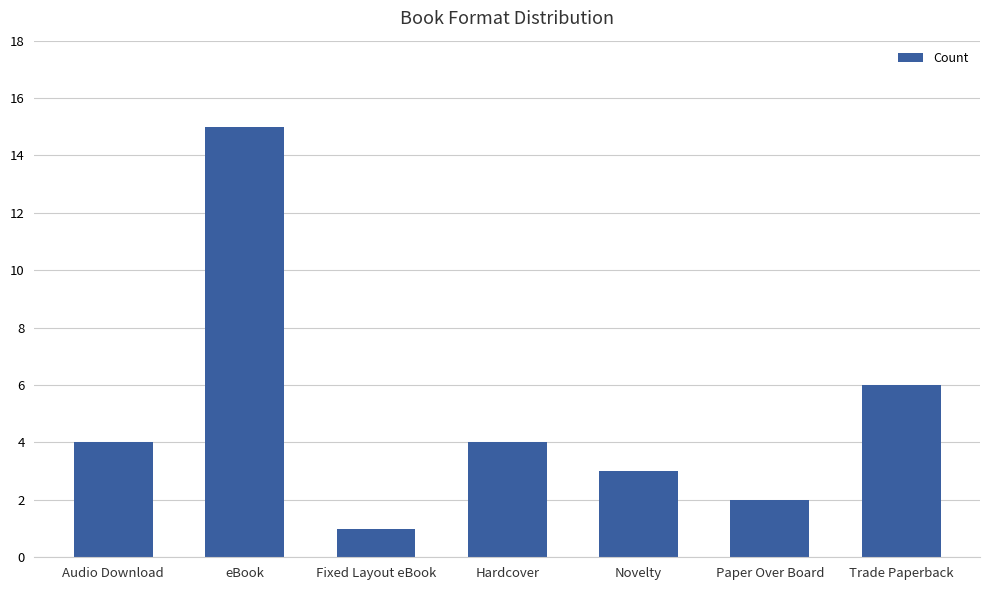

Does the chart contain stacked bars?

No